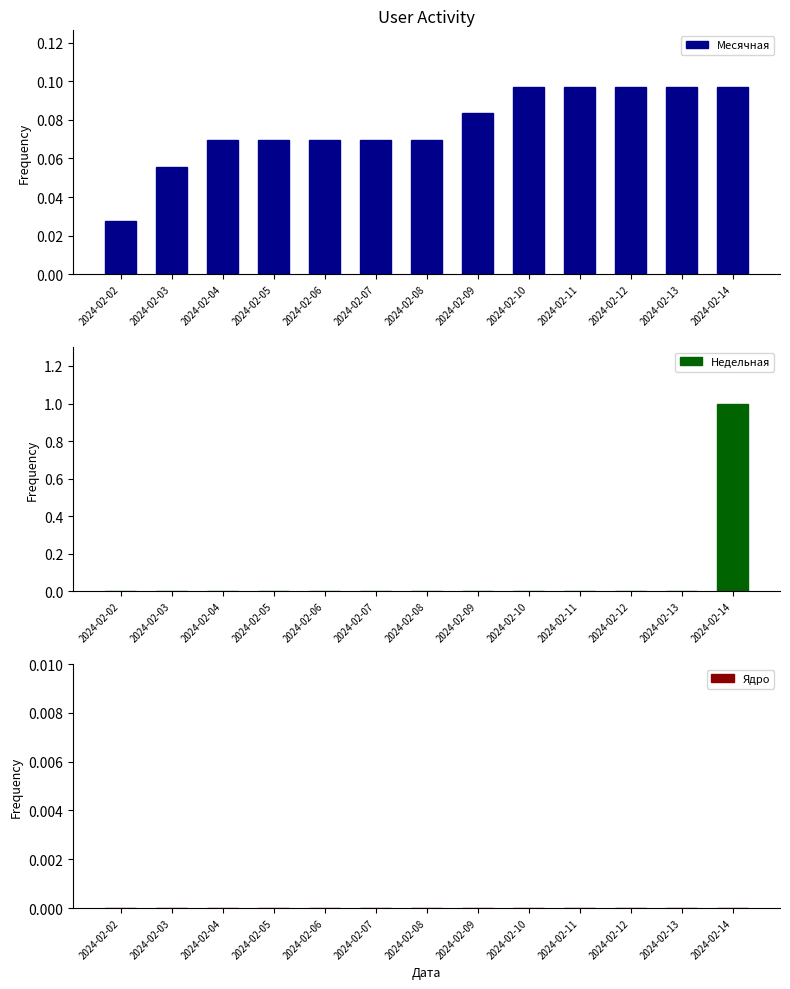

Which category has the lowest value in the Недельная series?

2024-02-02